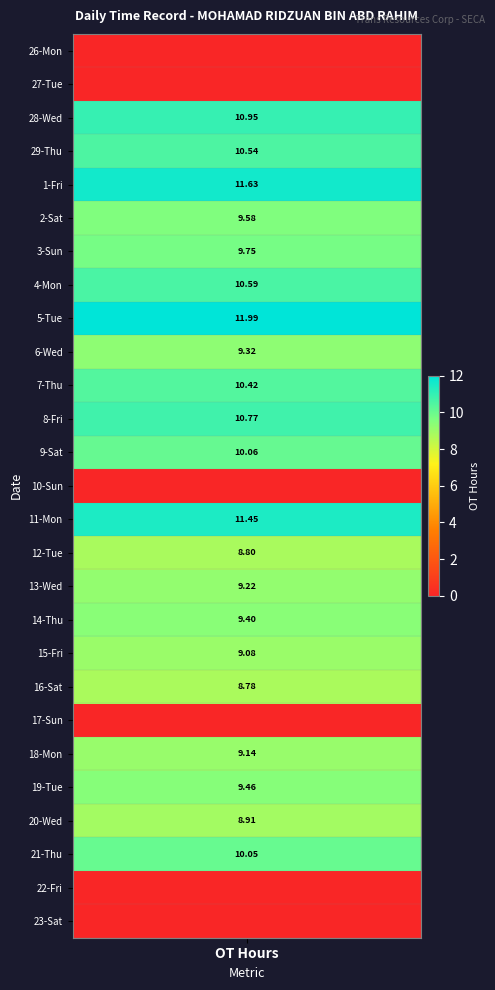

How many values in the 15-Fri series exceed 0?

1